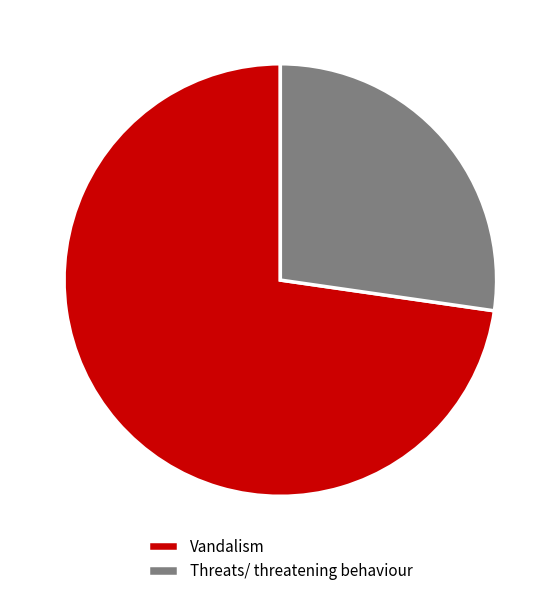

What is the majority slice?

Vandalism